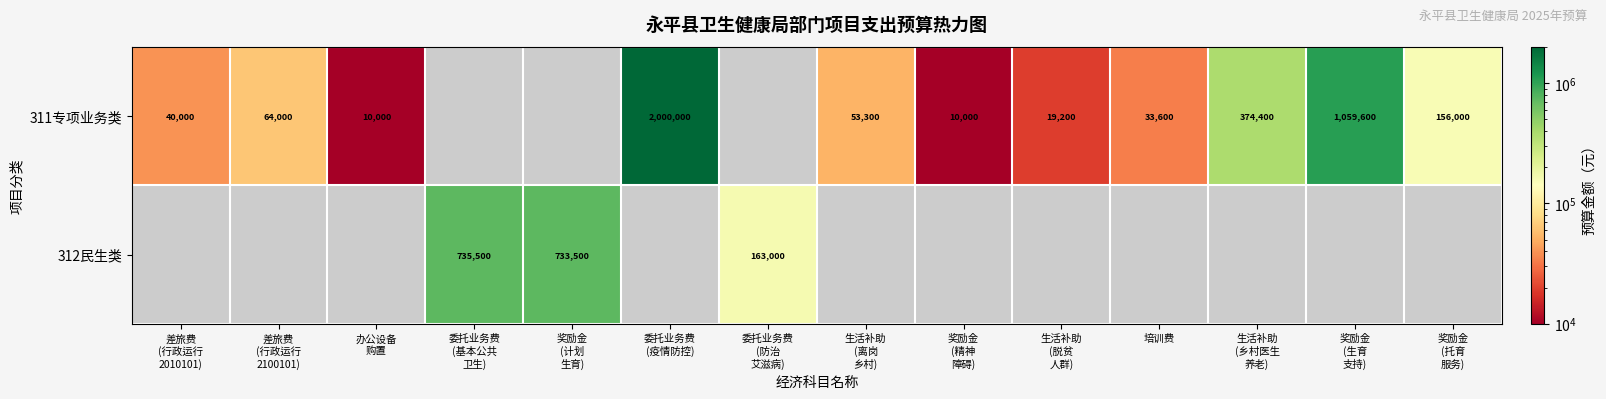

The value of 311专项业务类 at 生活补助 (离岗 乡村) is 53300.0. True or false?

True